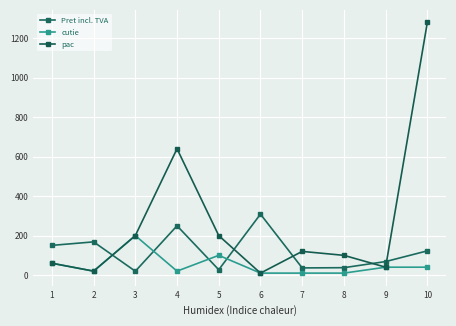

In pac, how many points are lower than both neighbors (excluding endpoints)?

3